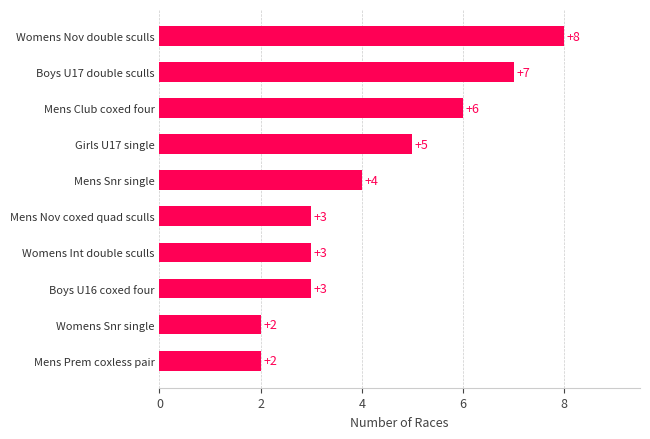

The value at Mens Snr single is 4. True or false?

True